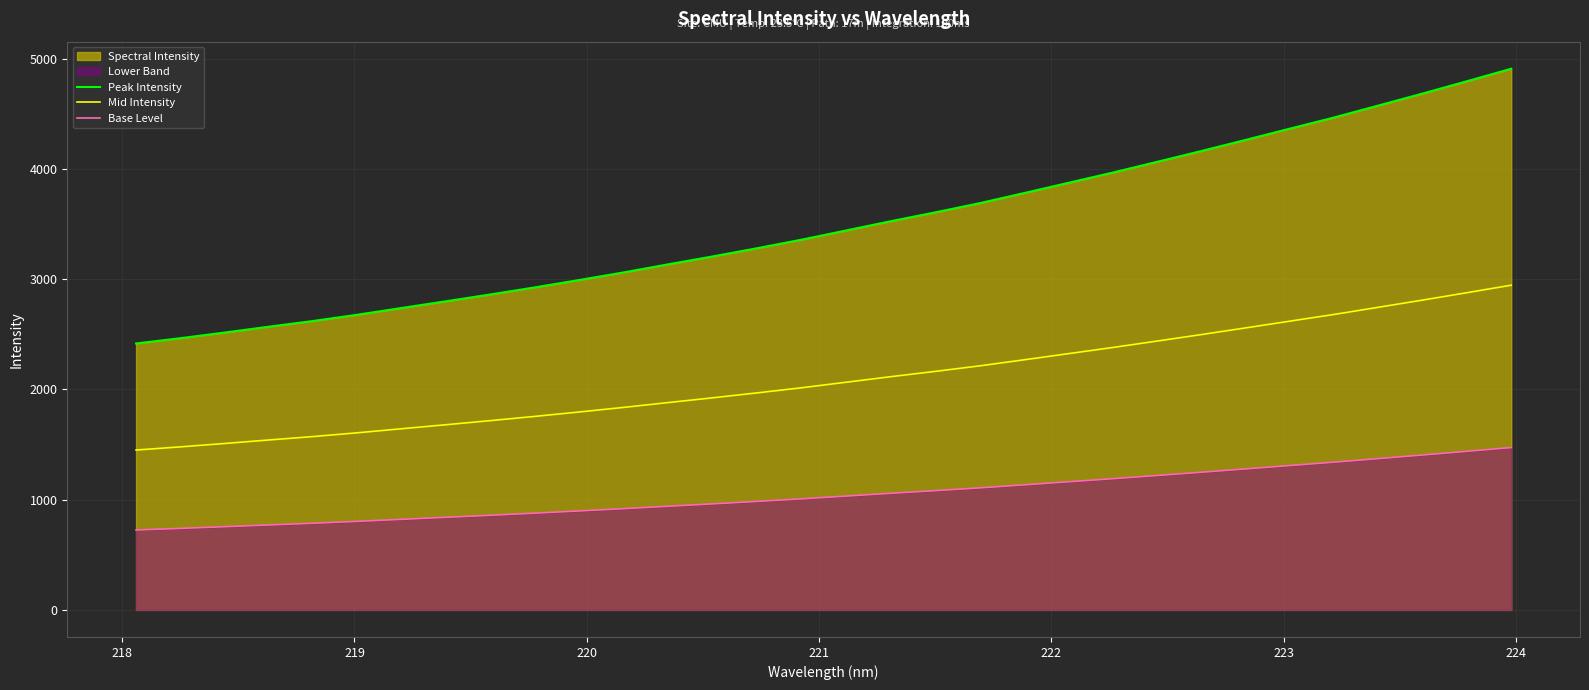

Reading right to left, list all the values displayed in this chart.

Peak Intensity: 4910.1	4796.8	4685.0	4576.0	4467.7	4366.1	4263.8	4162.7	4064.4	3967.3	3874.2	3781.1	3689.7	3606.4	3526.5	3443.0	3359.7	3282.4	3208.0	3136.4	3063.4	2994.4	2927.4	2863.5	2801.5	2740.7	2679.3	2622.0	2570.2	2516.8	2465.4	2417.4
Mid Intensity: 2946.1	2878.1	2811.0	2745.6	2680.6	2619.7	2558.3	2497.6	2438.6	2380.4	2324.5	2268.6	2213.8	2163.8	2115.9	2065.8	2015.8	1969.4	1924.8	1881.9	1838.1	1796.7	1756.5	1718.1	1680.9	1644.4	1607.6	1573.2	1542.1	1510.1	1479.3	1450.5
Base Level: 1473.0	1439.0	1405.5	1372.8	1340.3	1309.8	1279.1	1248.8	1219.3	1190.2	1162.2	1134.3	1106.9	1081.9	1057.9	1032.9	1007.9	984.7	962.4	940.9	919.0	898.3	878.2	859.0	840.5	822.2	803.8	786.6	771.1	755.0	739.6	725.2